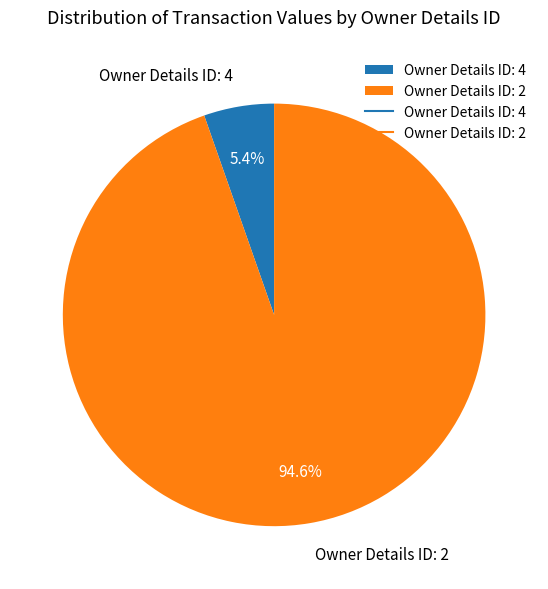

Which has a higher value, Owner Details ID: 2 or Owner Details ID: 4?

Owner Details ID: 2